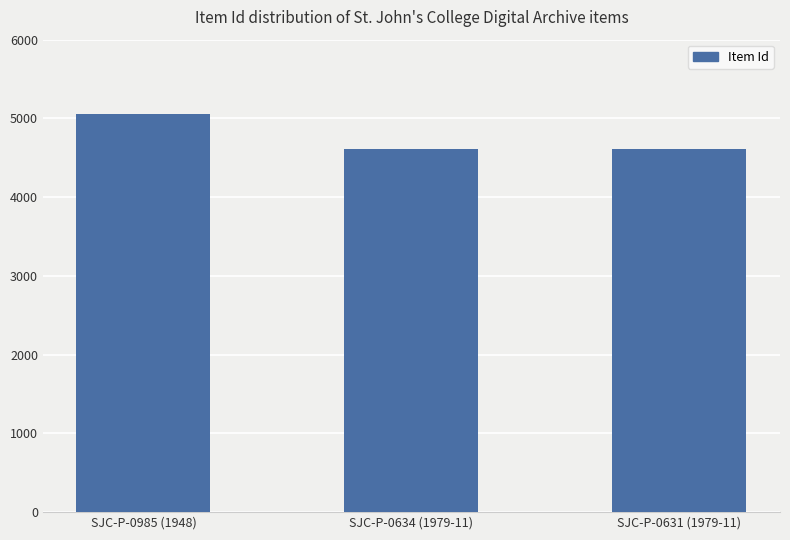

At which category does the chart reach its peak across all series?

SJC-P-0985 (1948)